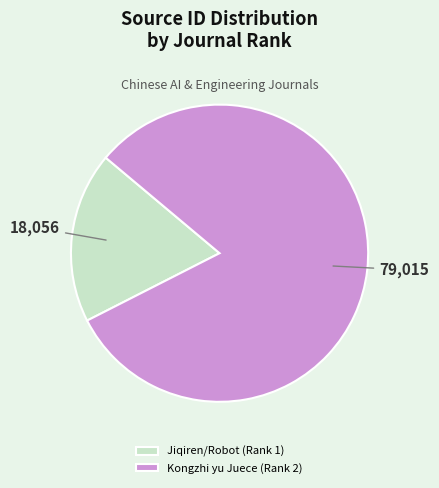

Is the sum of Kongzhi yu Juece (Rank 2) and Jiqiren/Robot (Rank 1) greater than half?

Yes